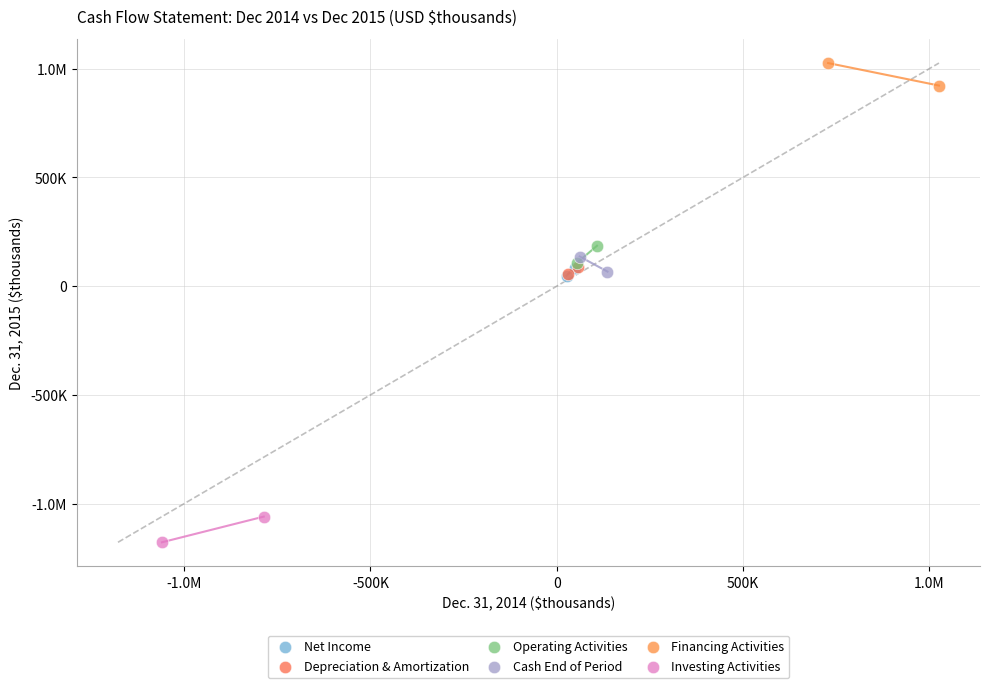

What are all the series names shown in the legend?

Net Income, Depreciation & Amortization, Operating Activities, Cash End of Period, Financing Activities, Investing Activities